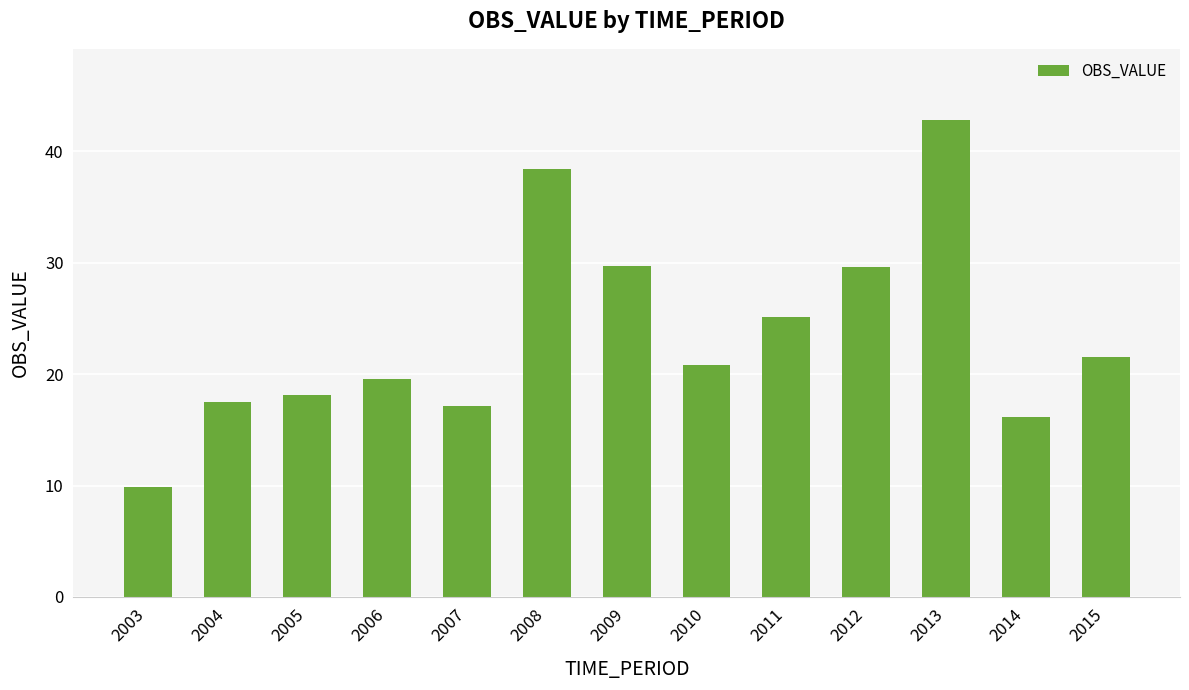

What is the difference between the maximum and second lowest values?

26.6